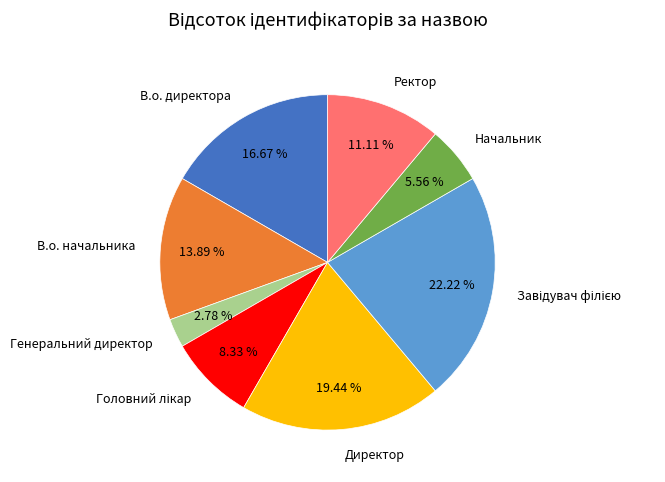

Is В.о. начальника the majority of the pie?

No